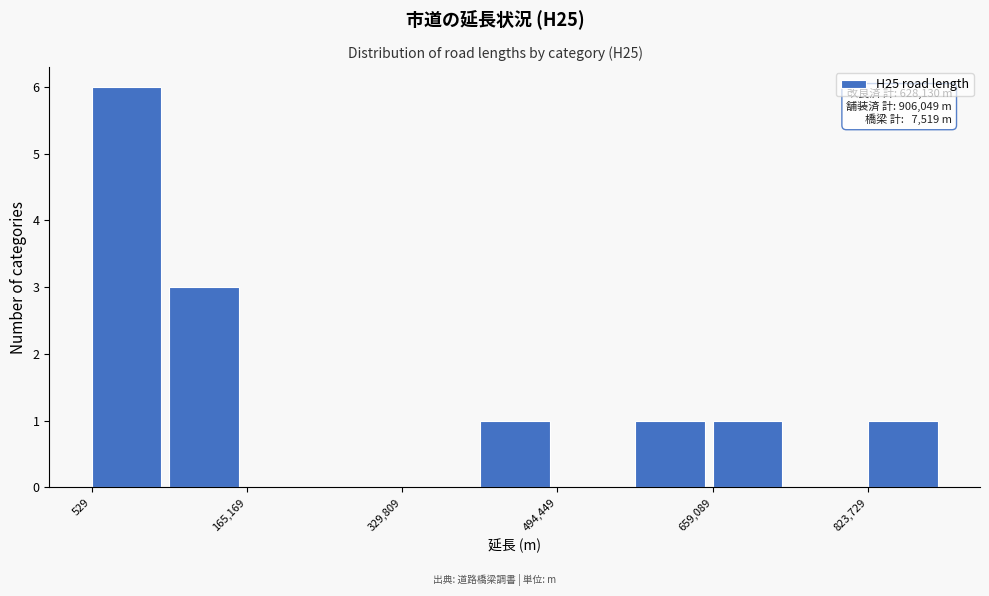

Over which range of the x-axis is the bar tallest?

0 to 80000